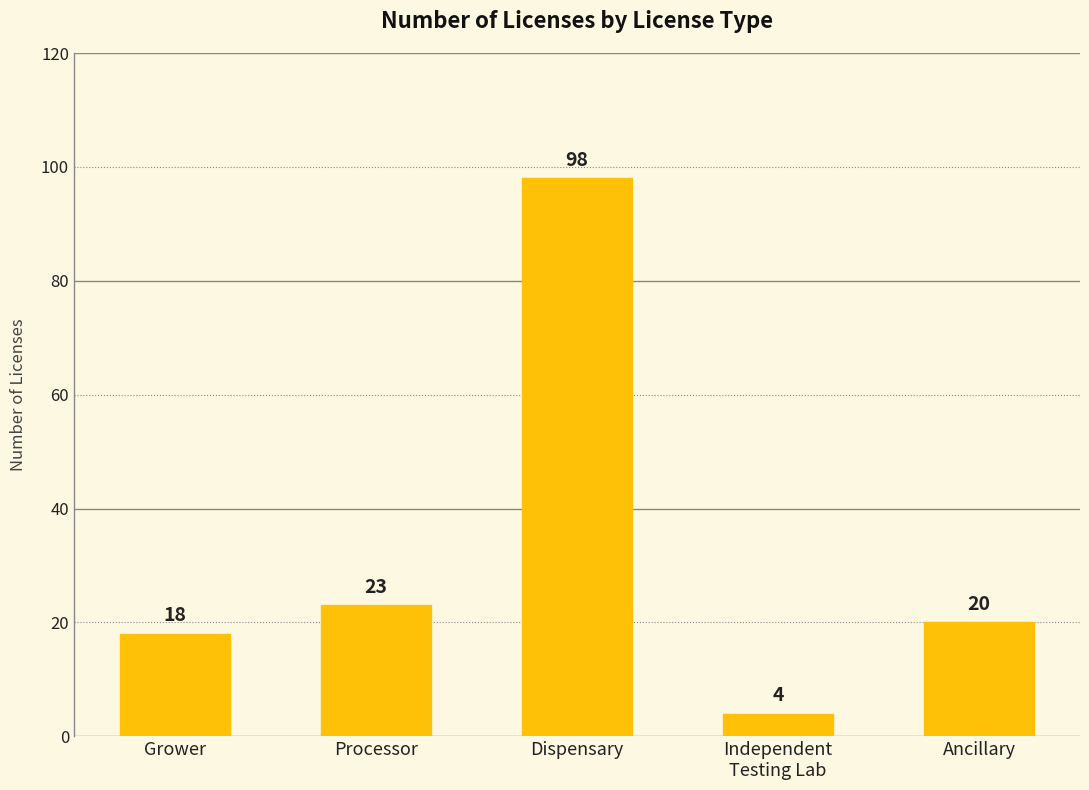

Reading left to right, extract all data points from this chart.

18	23	98	4	20